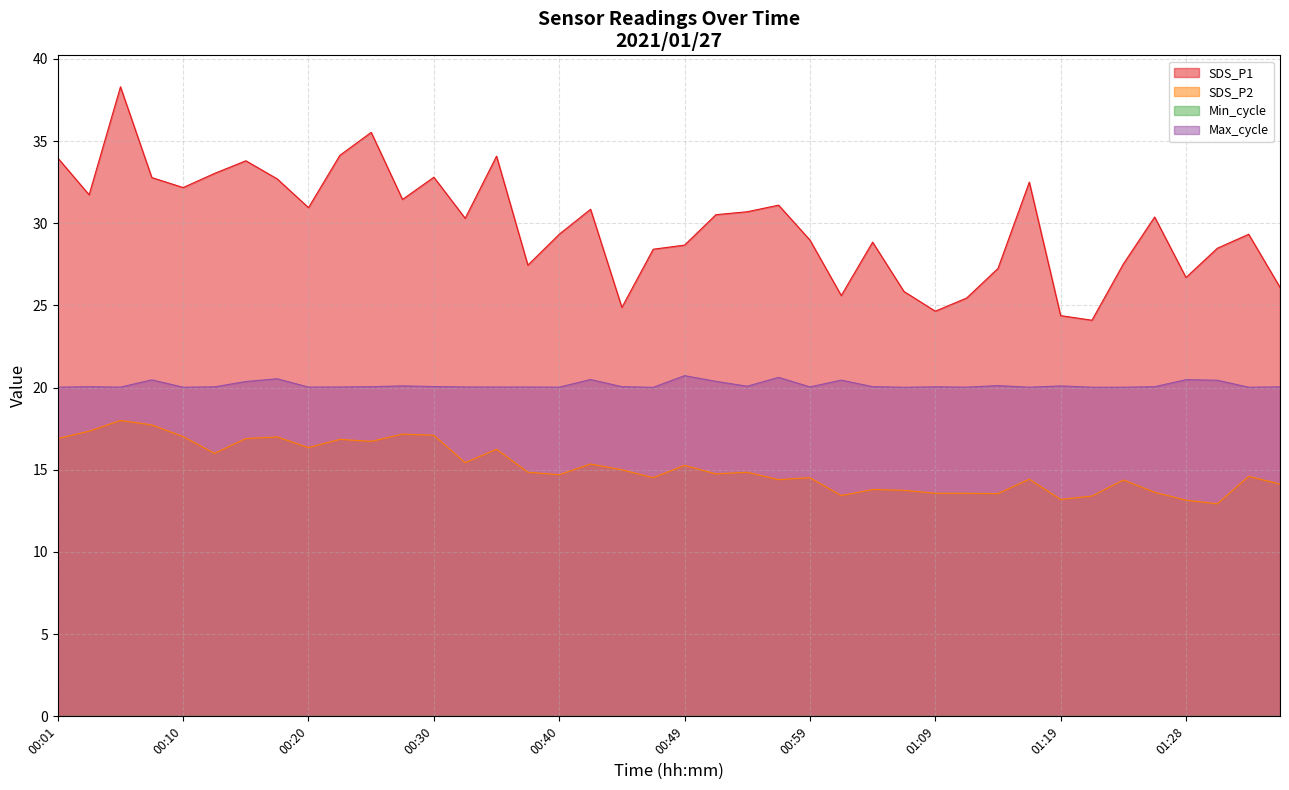

What is the sum of all SDS_P2 values?

606.5